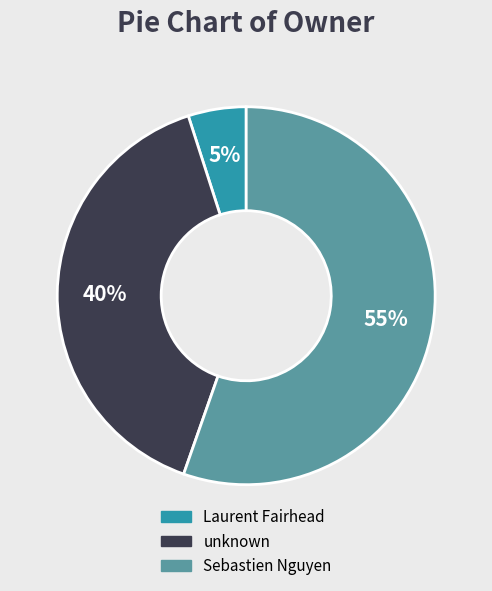

True or false: unknown accounts for 49% of the total.

False